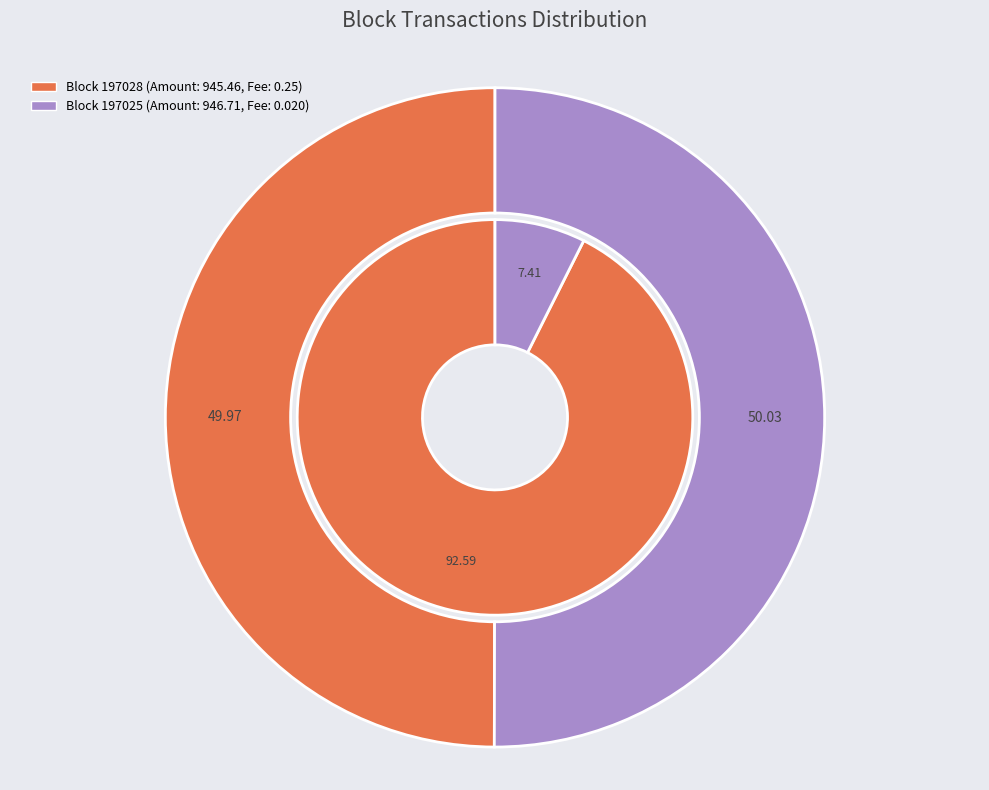

True or false: 197025 accounts for 99% of the total.

False